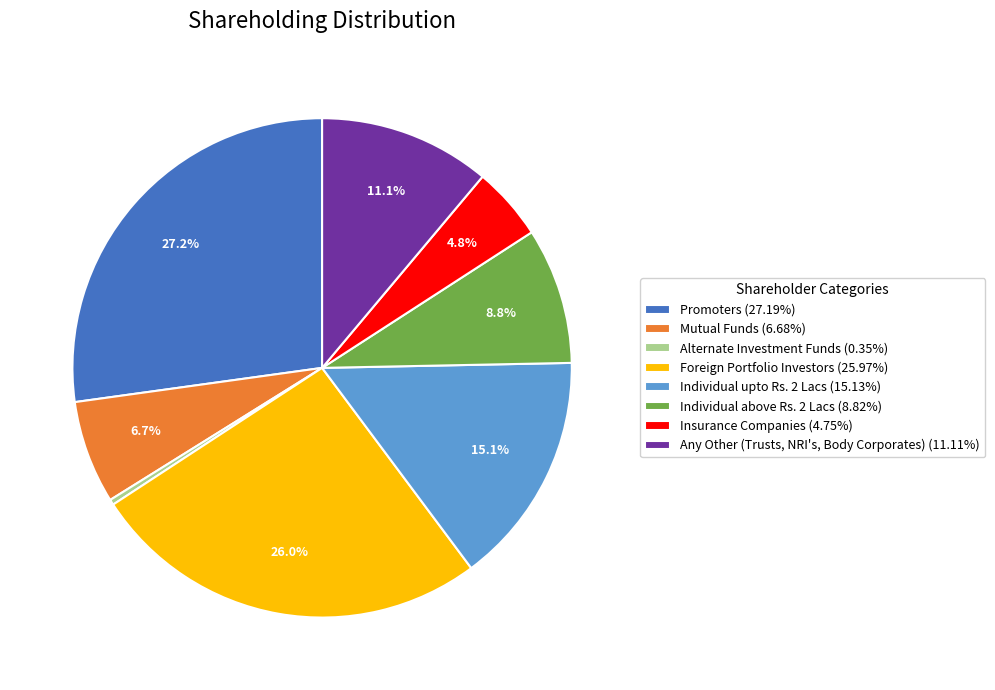

What portion of the pie excludes Insurance Companies?

95.2%